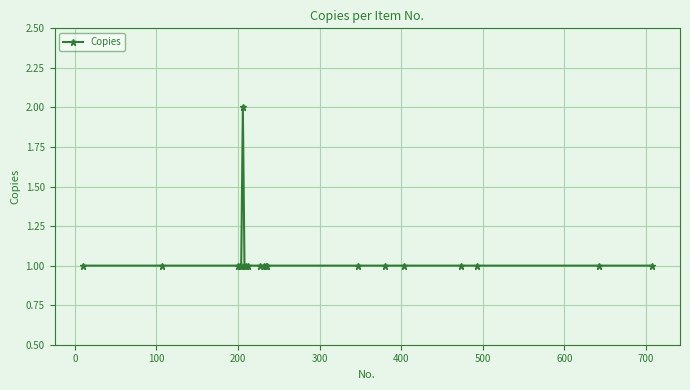

Reading left to right, what are all the values shown in this chart?

1	1	1	1	1	2	1	1	1	1	1	1	1	1	1	1	1	1	1	1